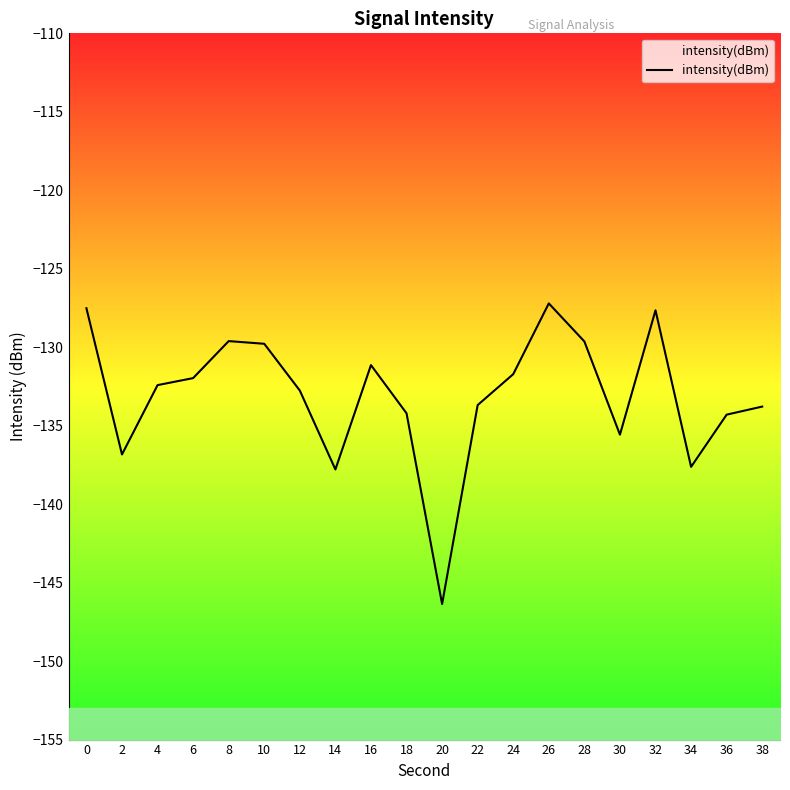

Rank the categories by value from highest to lowest.

26, 0, 32, 8, 28, 10, 16, 24, 6, 4, 12, 22, 38, 18, 36, 30, 2, 34, 14, 20